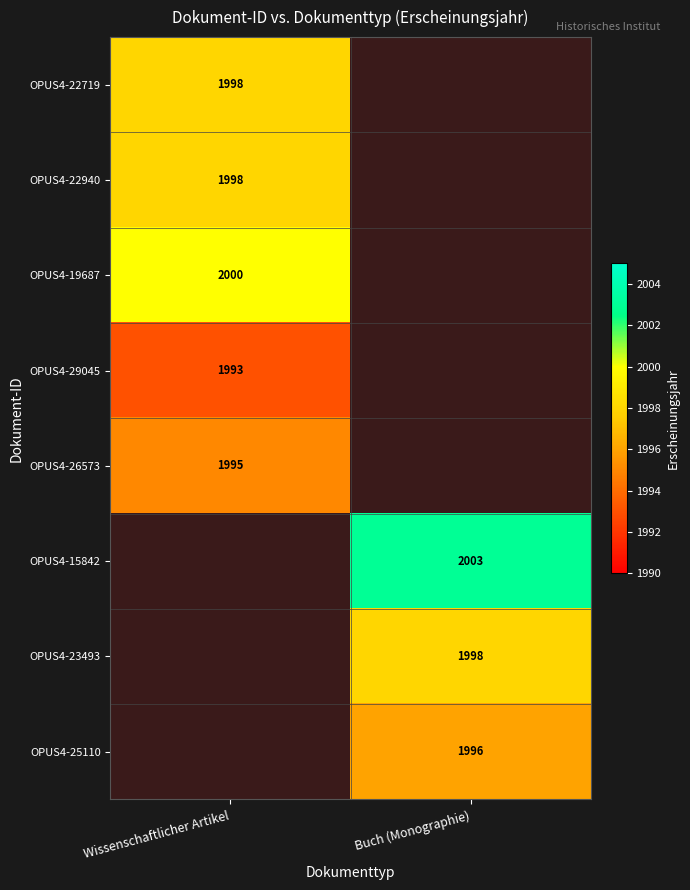

Is it true that OPUS4-22940 equals 1998 at Wissenschaftlicher Artikel?

True